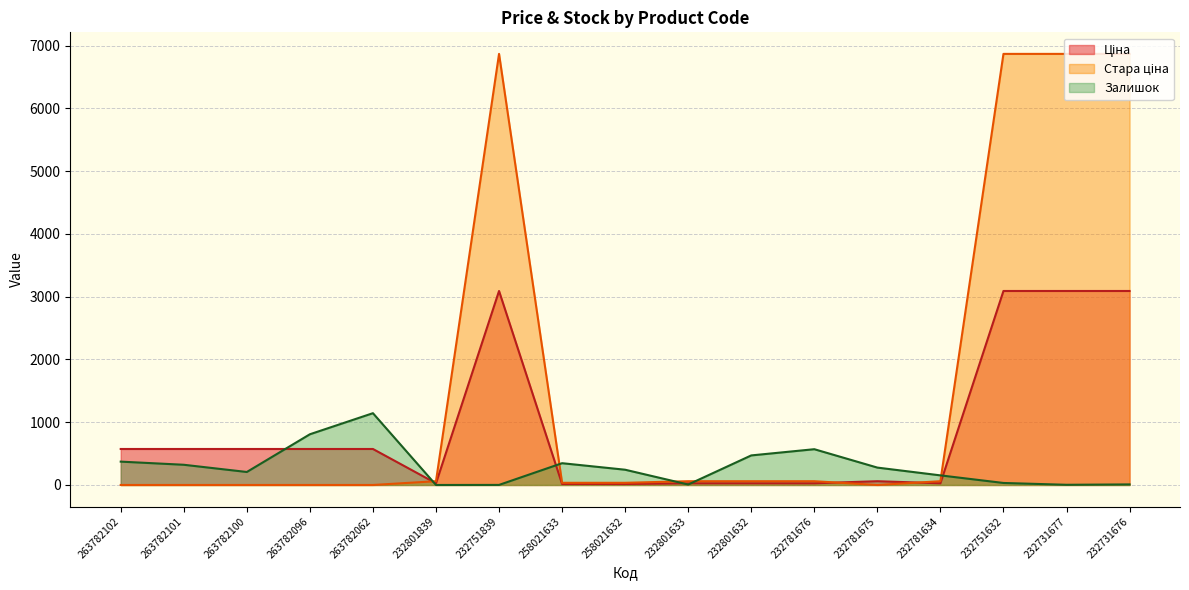

Which series ends up on top after the final intersection of Стара ціна and Залишок?

Стара ціна